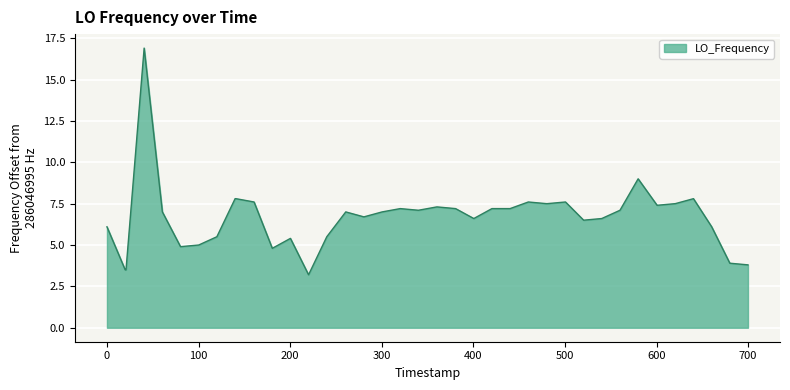

How many categories are shown in the chart?

40